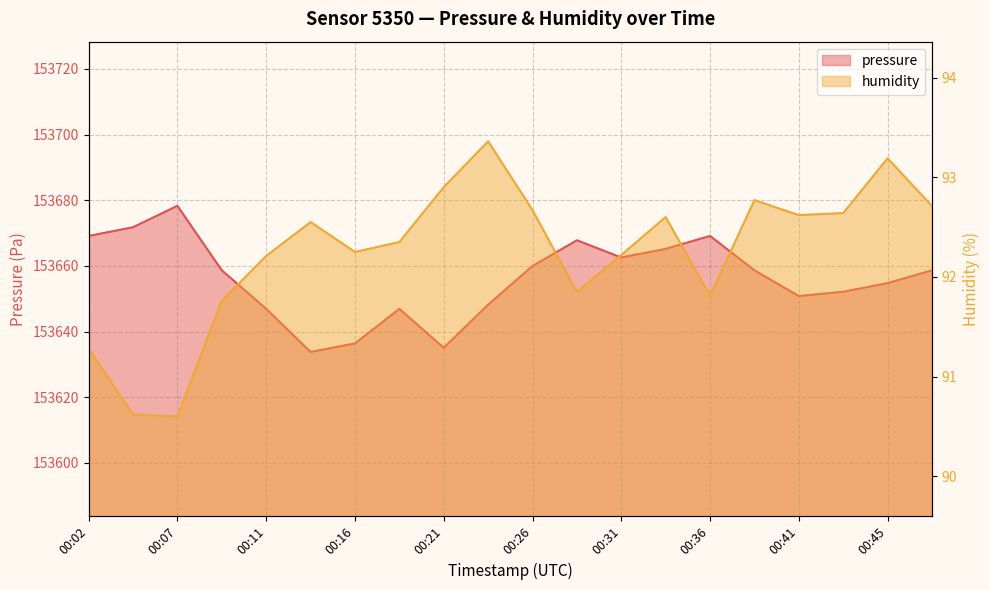

List the series in order of their overall mean, lowest first.

humidity, pressure